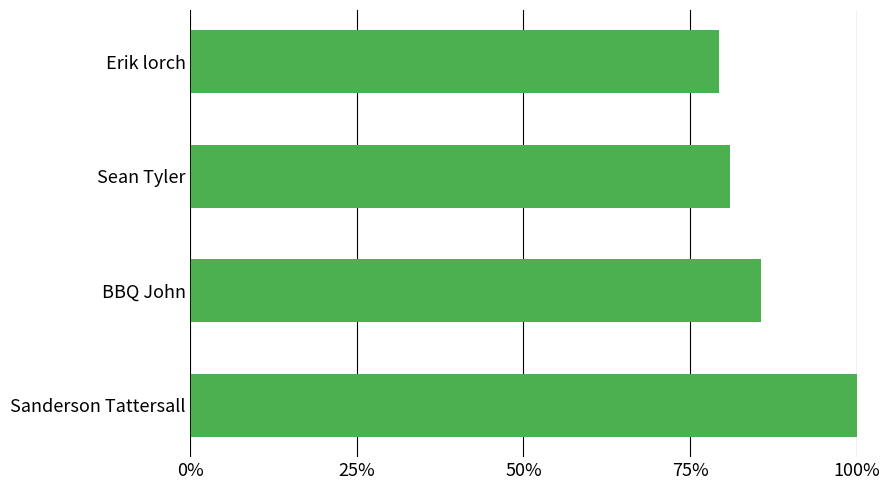

List the labels in order of value, largest first.

Sanderson Tattersall, BBQ John, Sean Tyler, Erik lorch